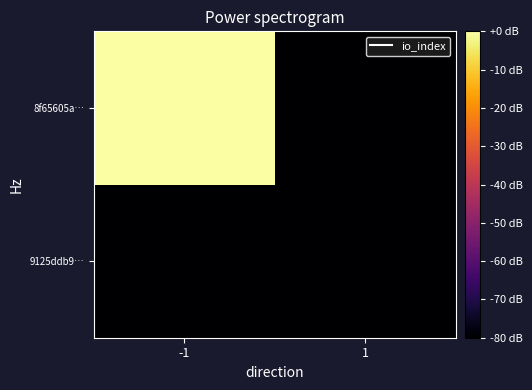

Rank the series at 1 from highest to lowest value.

9125ddb9…, 8f65605a…